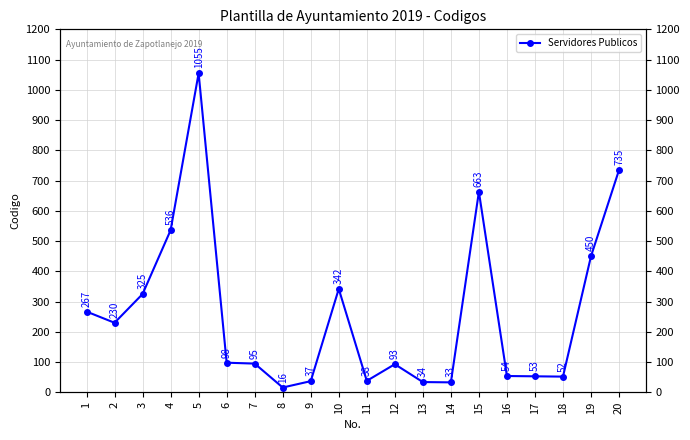

What is the ratio of the value at 6 to the value at 18?

1.9